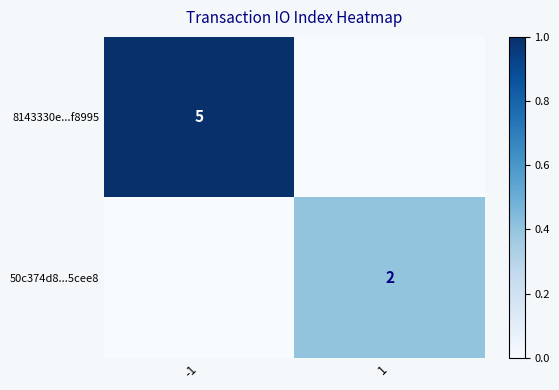

Is it true that 50c374d8...5cee8 equals 2 at 1?

True